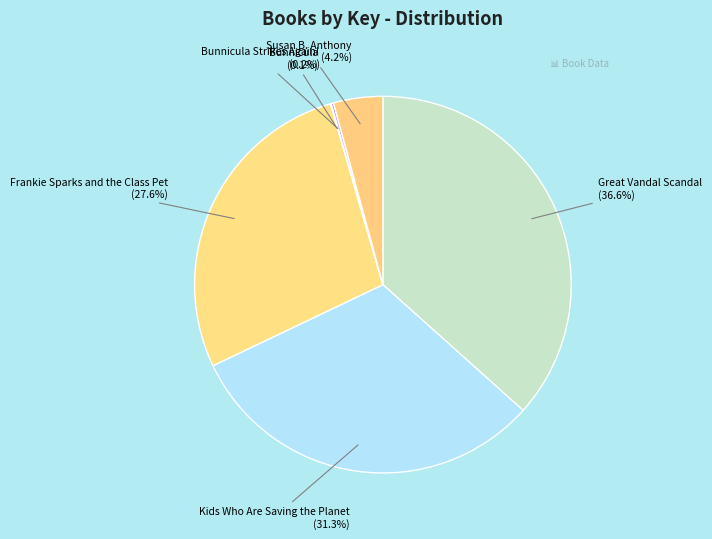

Which slice is the largest?

Great Vandal Scandal